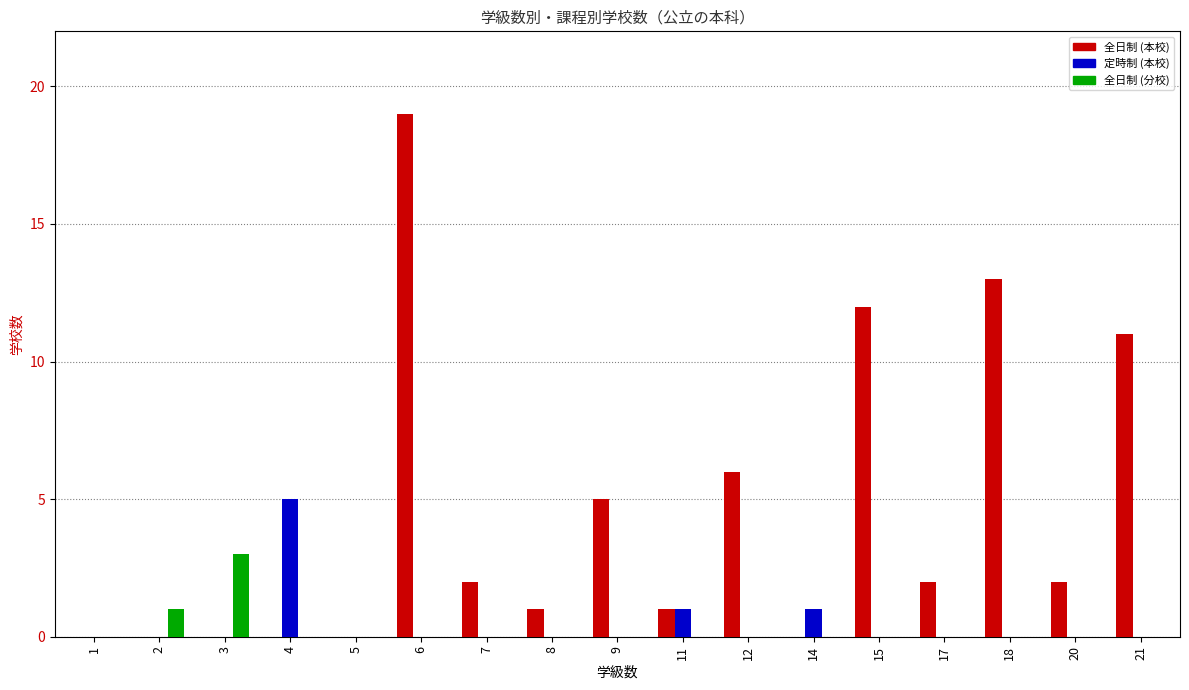

Reading left to right, extract all data points from this chart.

全日制 (本校): 0	0	0	0	0	19	2	1	5	1	6	0	12	2	13	2	11
定時制 (本校): 0	0	0	5	0	0	0	0	0	1	0	1	0	0	0	0	0
全日制 (分校): 0	1	3	0	0	0	0	0	0	0	0	0	0	0	0	0	0